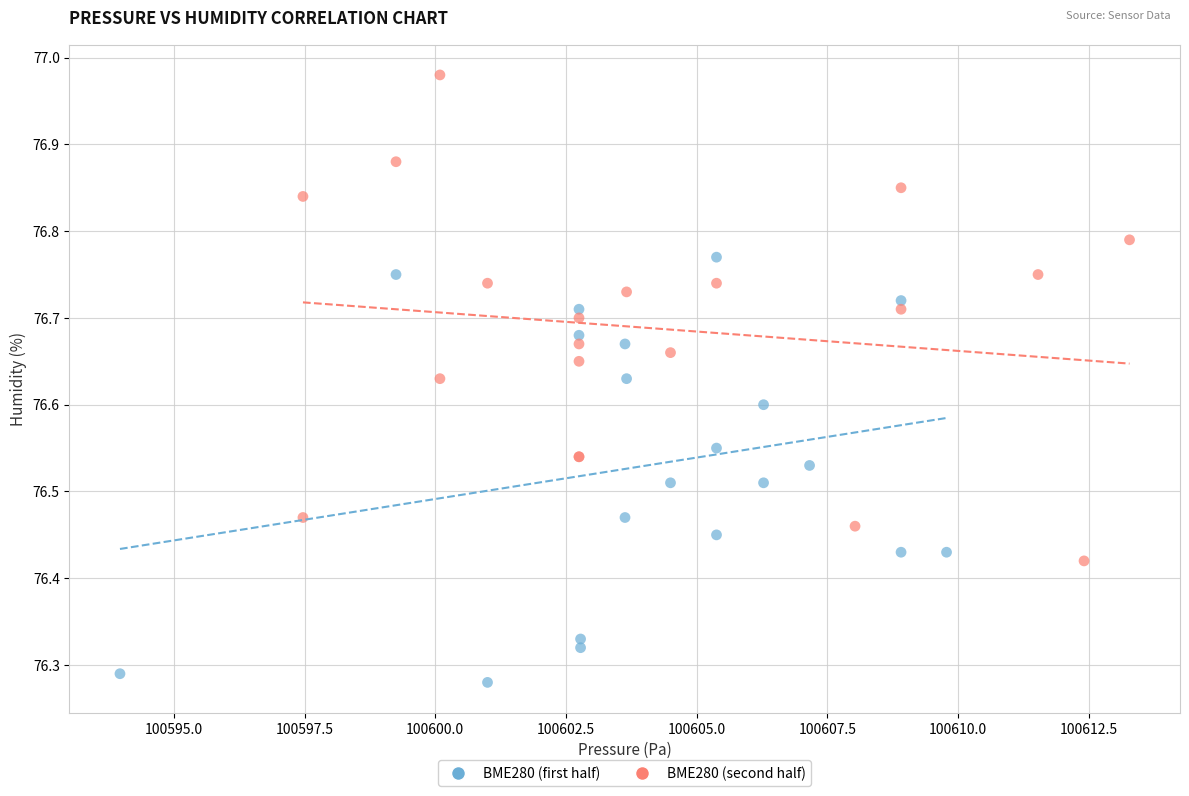

Which series reaches the minimum Y coordinate?

BME280 (first half)